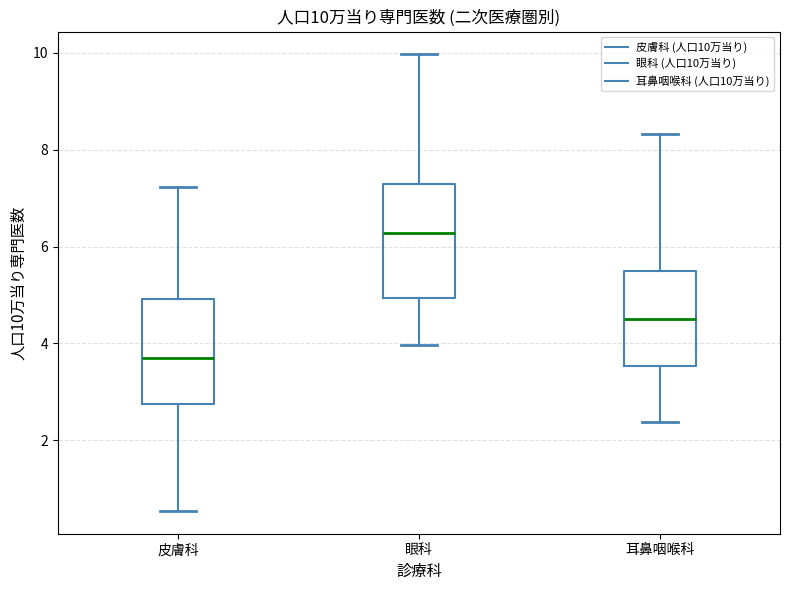

Which box's median line is the lowest?

皮膚科